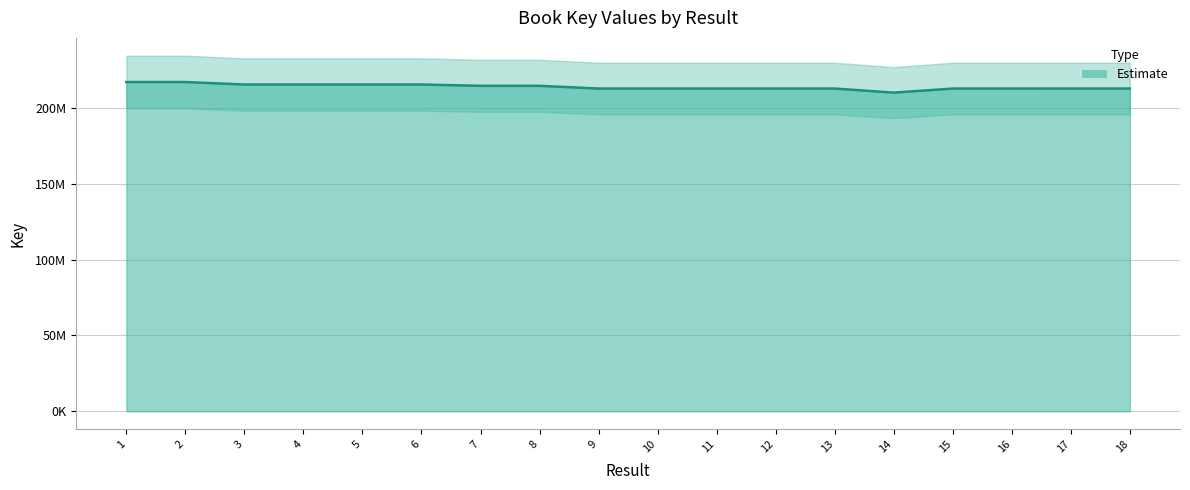

True or false: the data shows 371139682 at 15.

False